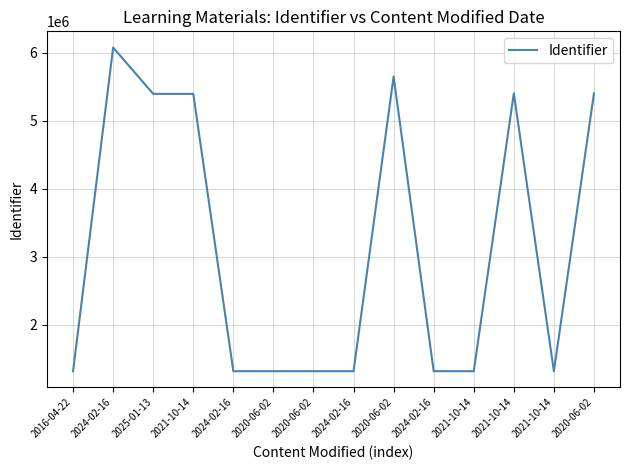

At which label does the data first exceed 1321178?

2024-02-16